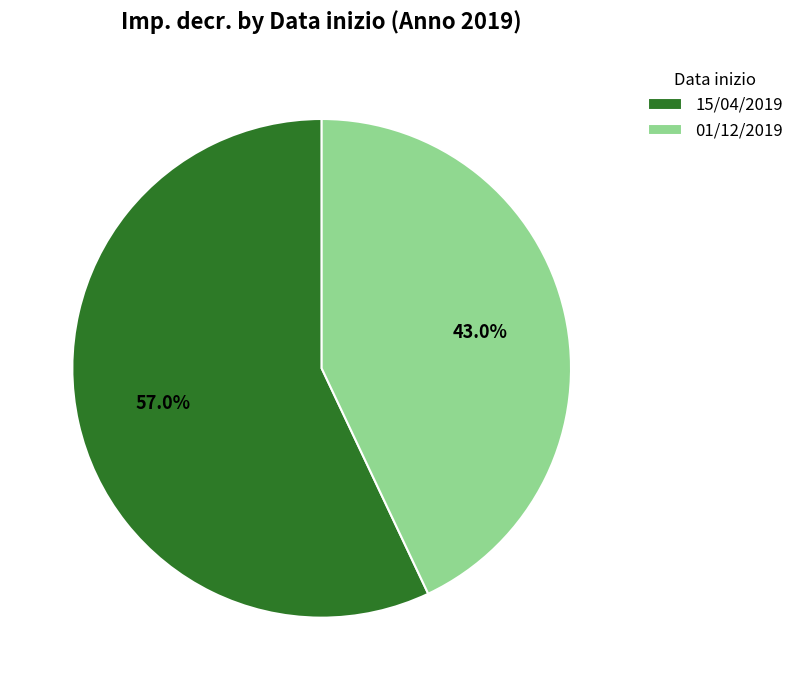

Which has a higher value, 01/12/2019 or 15/04/2019?

15/04/2019